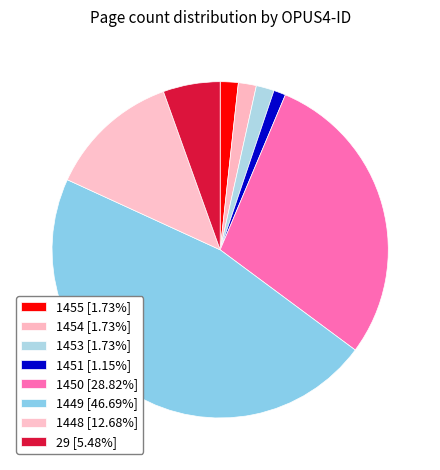

To the nearest percent, what portion does 1450 represent?

29%